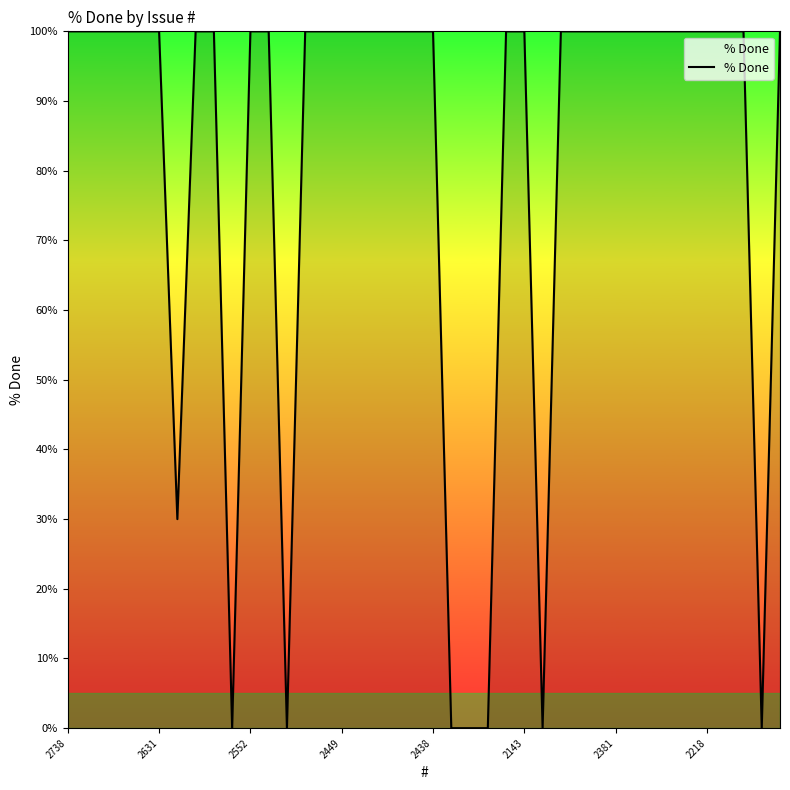

What is the maximum value shown in the chart?

100